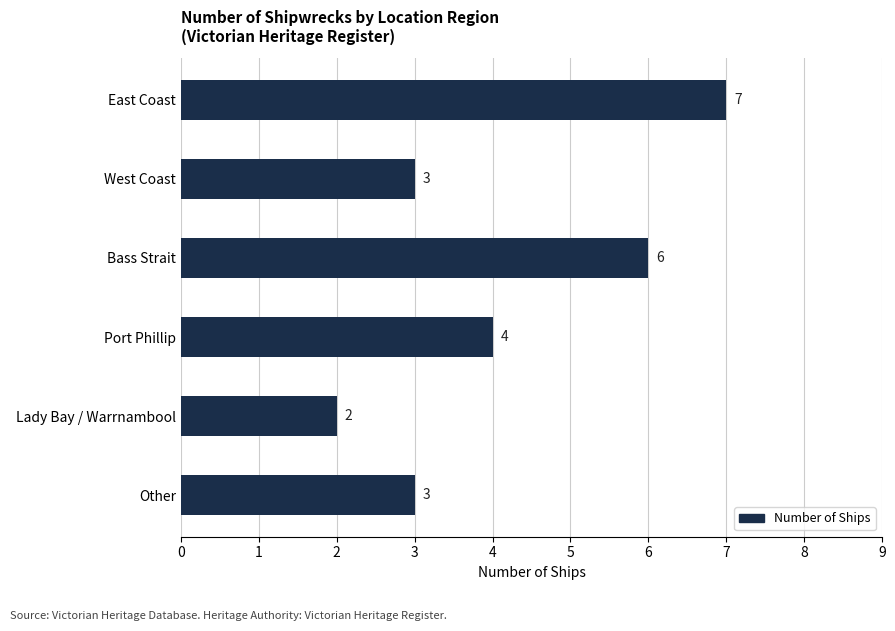

Count the values in the range 3 to 6.

4